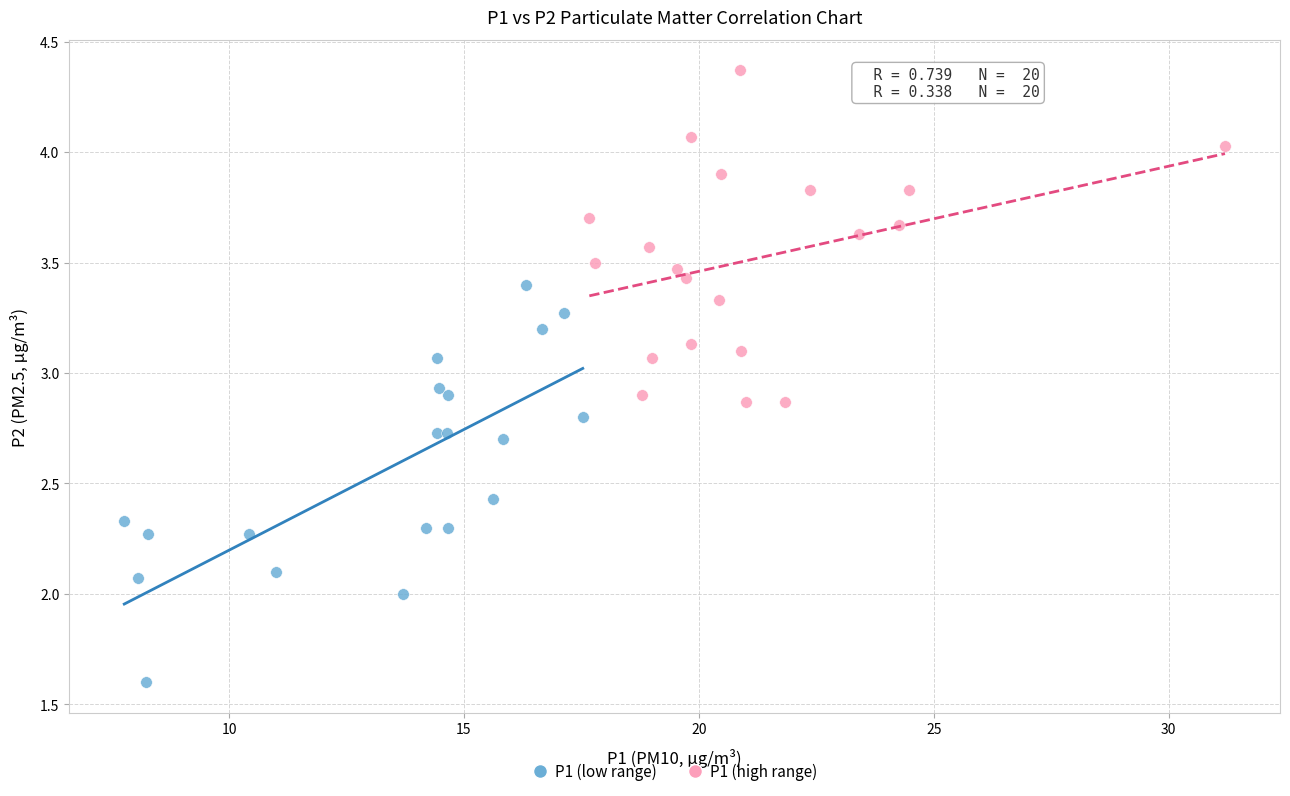

Which series has the largest Y range (max minus min)?

P1 (low range)